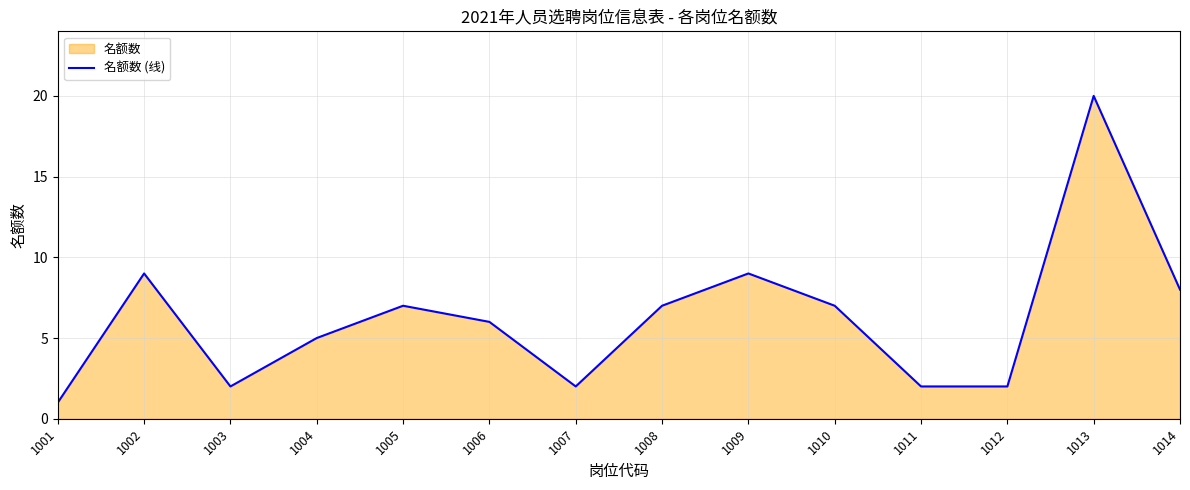

The chart shows a value of 1 at 1001. True or false?

False